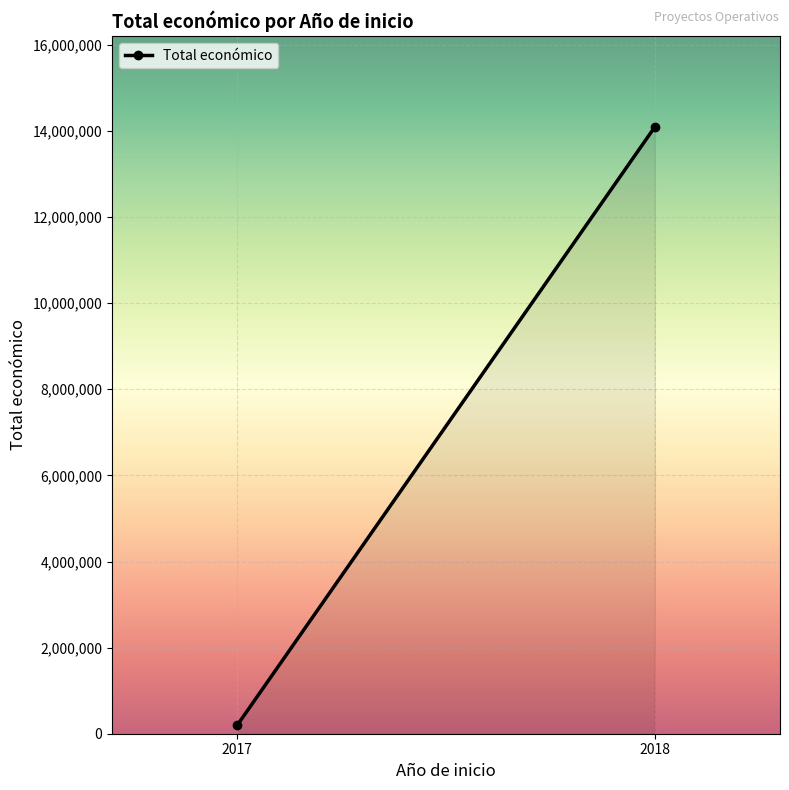

What is the value of the 2nd point from the left?

14091391